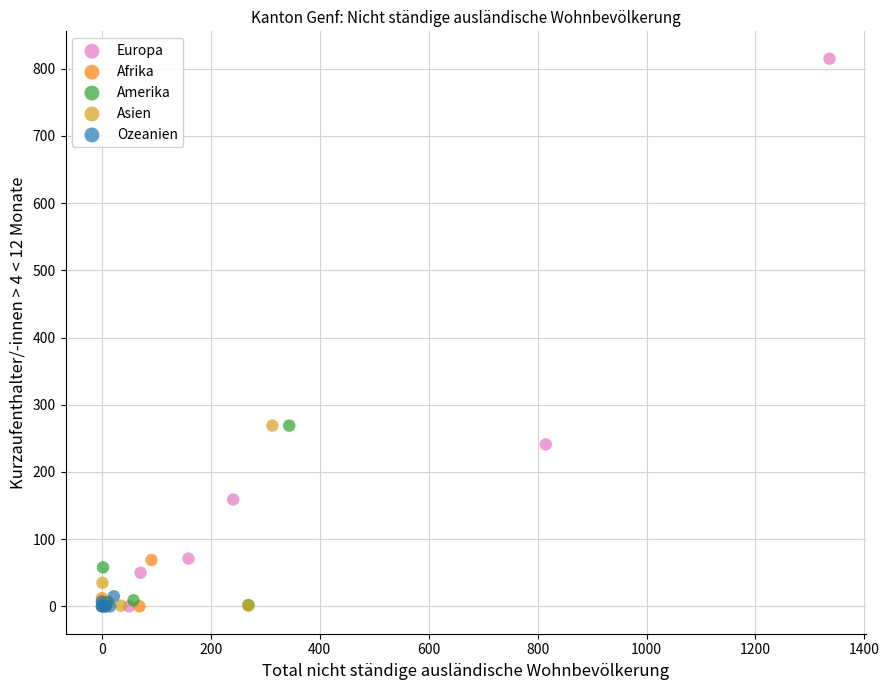

Which series contains the highest Y value?

Europa